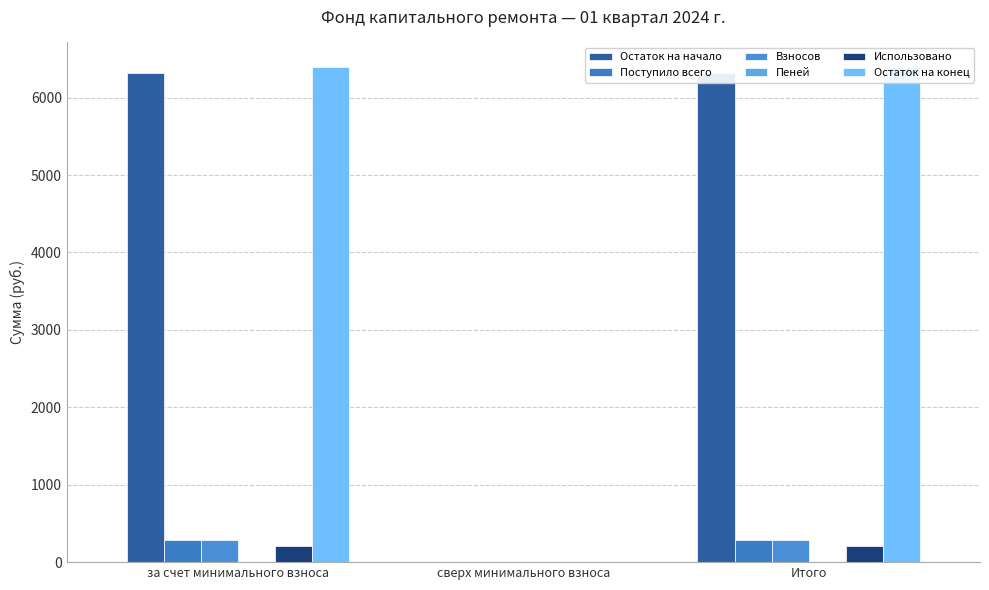

What is the approximate value of Пеней at за счет минимального взноса?

2.8